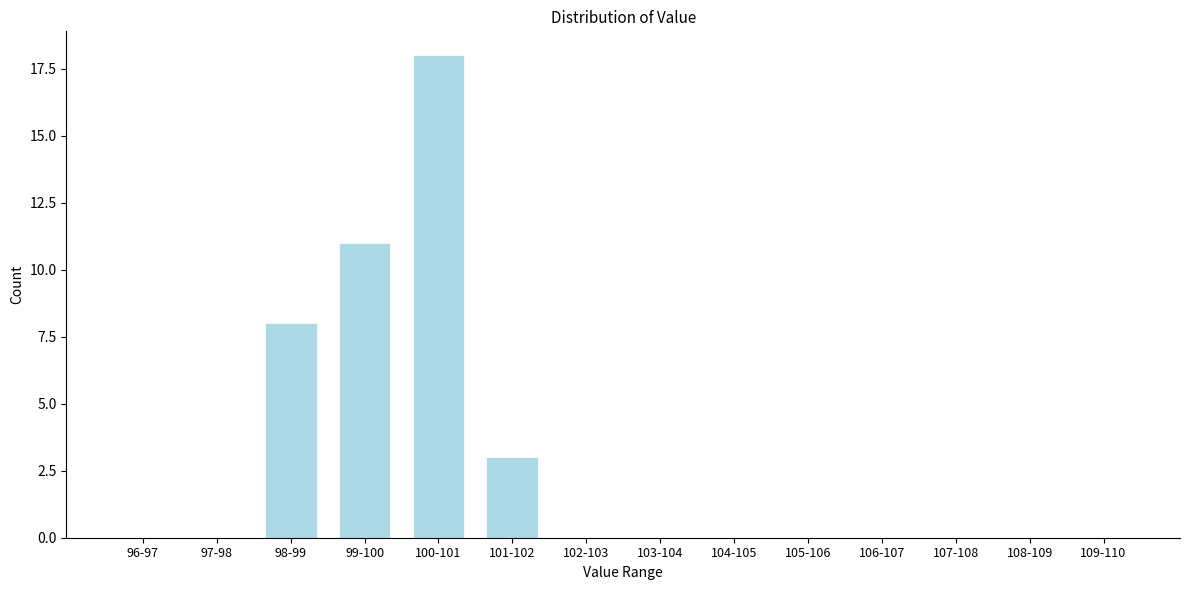

Reading left to right, extract all data points from this chart.

96-97=0	97-98=0	98-99=8	99-100=11	100-101=18	101-102=3	102-103=0	103-104=0	104-105=0	105-106=0	106-107=0	107-108=0	108-109=0	109-110=0